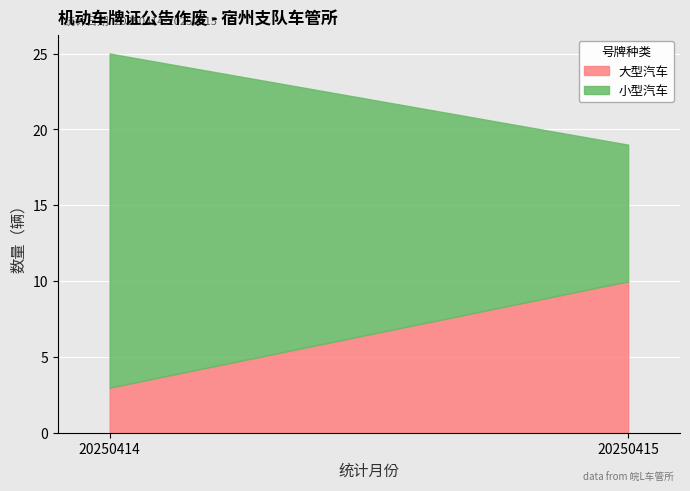

What are all the series names shown in the legend?

大型汽车, 小型汽车